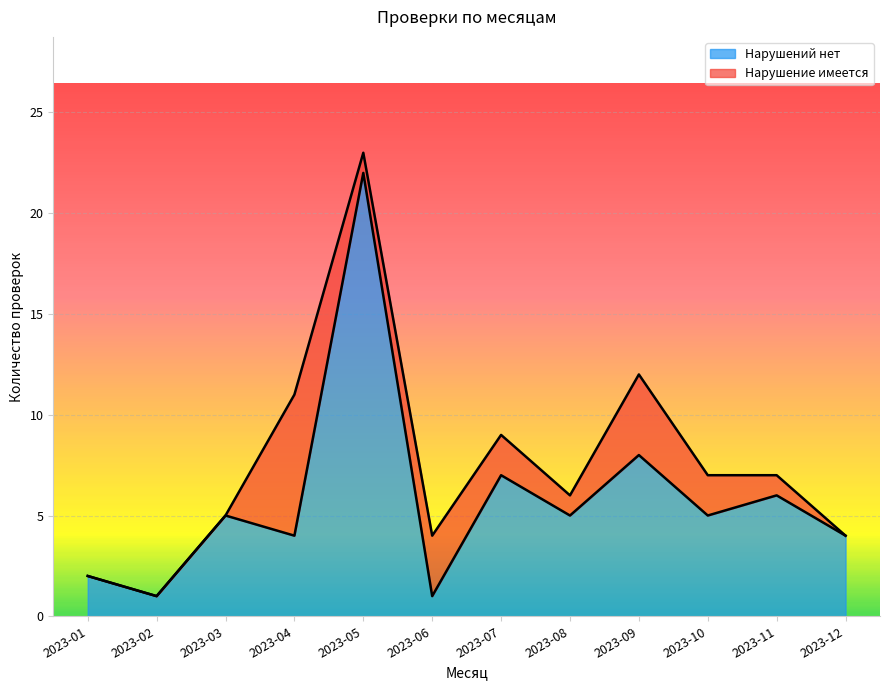

Which has a higher value, 2023-11 or 2023-01?

2023-11